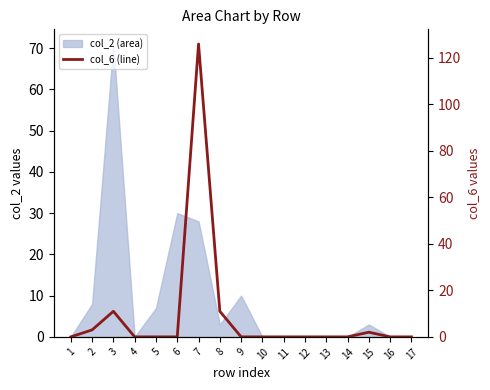

The value at 11 is 47. True or false?

False